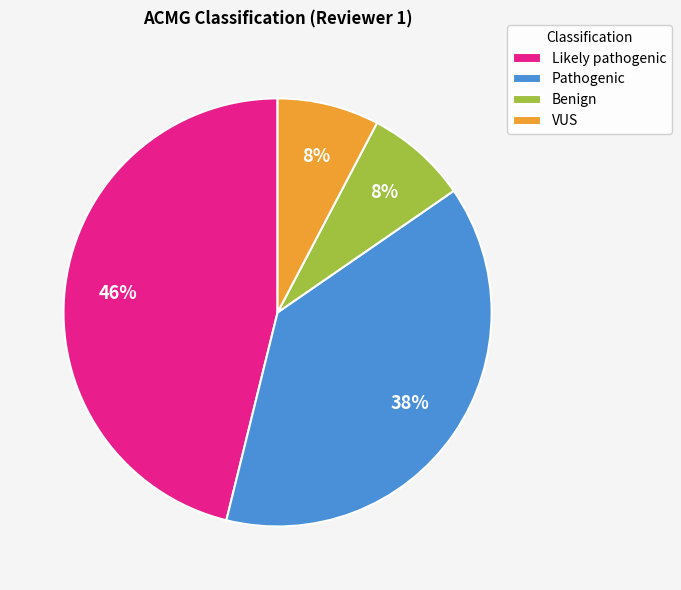

Is the sum of Pathogenic and Likely pathogenic greater than half?

Yes